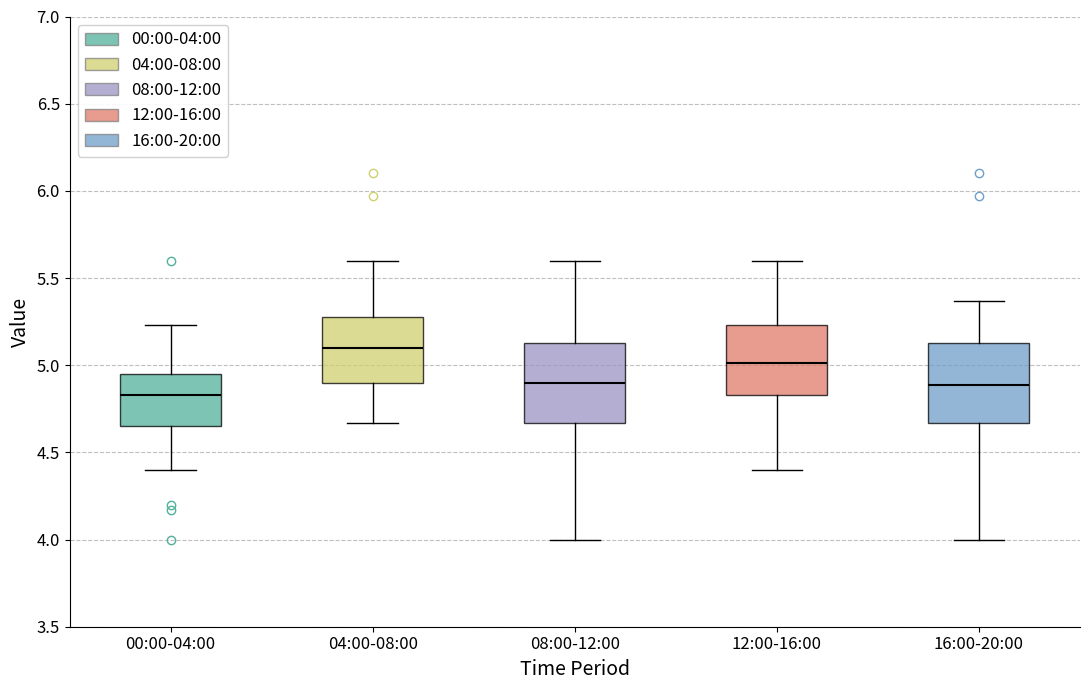

Which box's median line is the lowest?

00:00-04:00